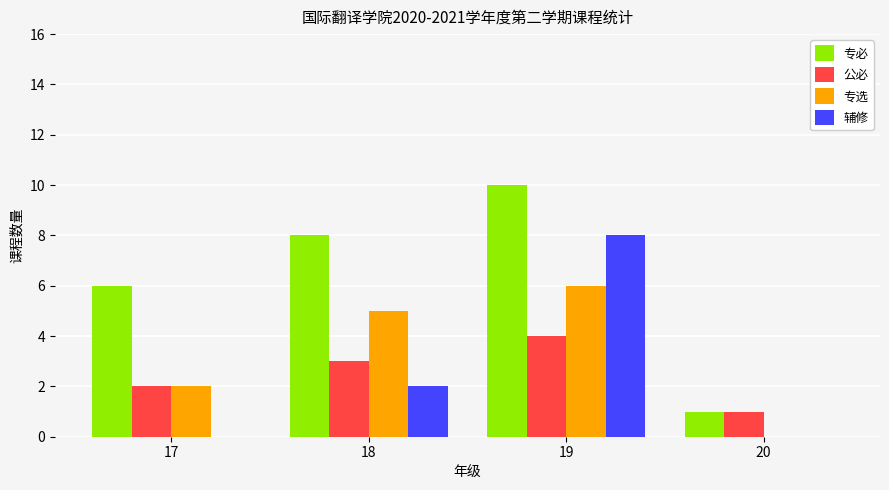

At which category is the sum across all series the highest?

19